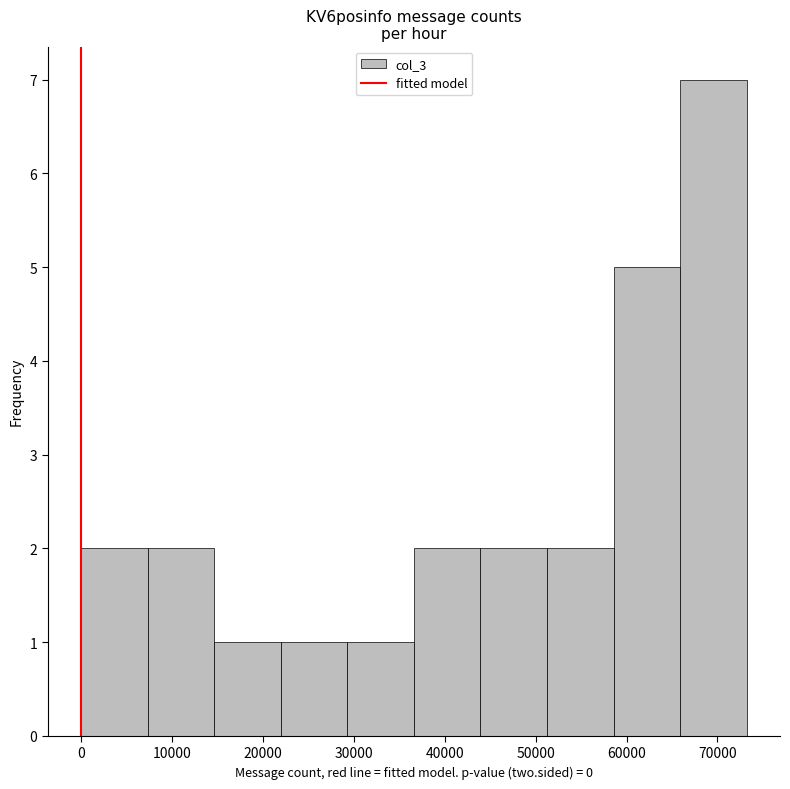

Over which range of the x-axis is the bar tallest?

66000 to 73000